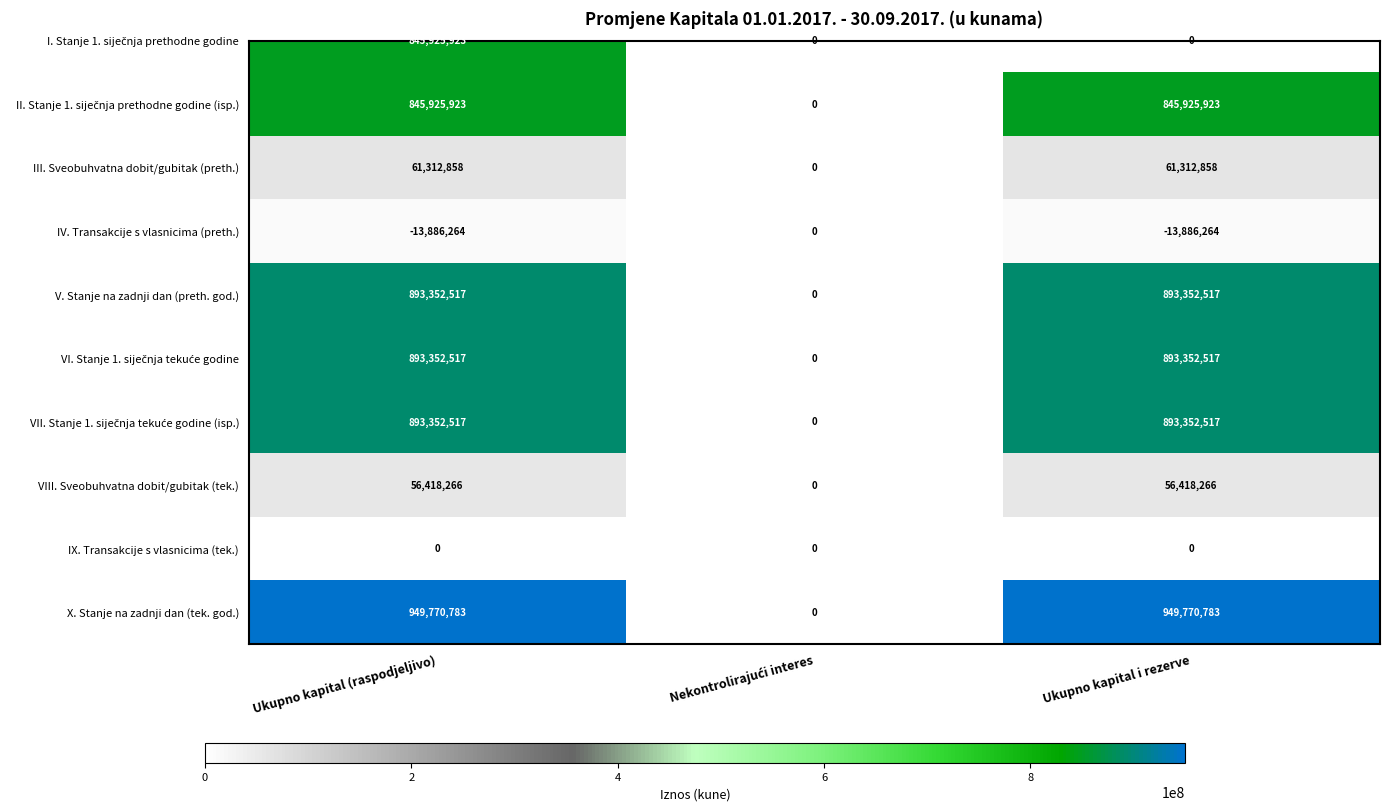

Rank the categories by value from lowest to highest.

Nekontrolirajući interes, Ukupno kapital (raspodjeljivo), Ukupno kapital i rezerve